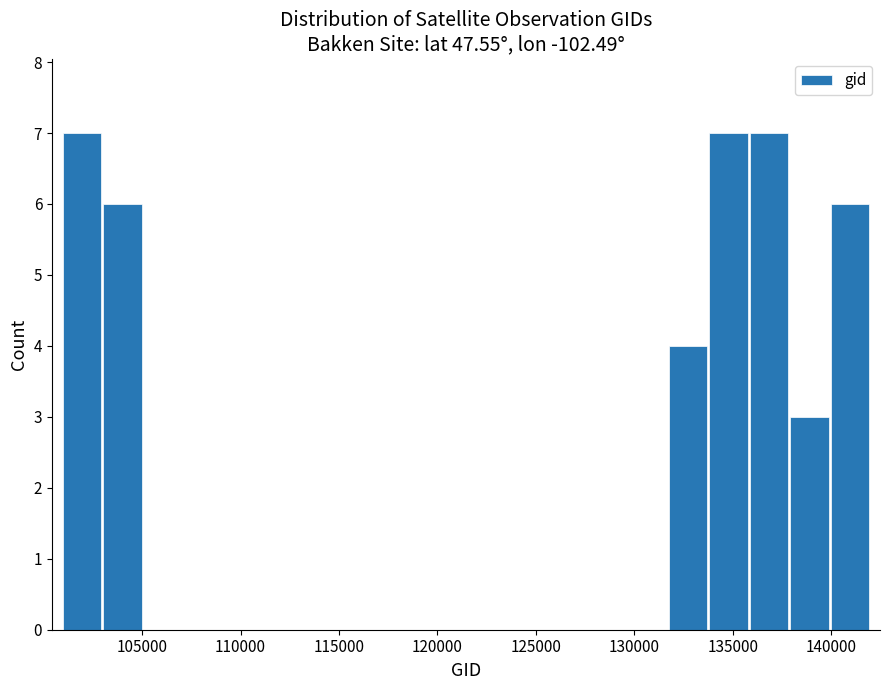

What is the height of the bar covering 131500 to 134000 on the x-axis? Neither the bar edges nor the heights are printed on the chart, so give them approximately, as read against the axes.

4